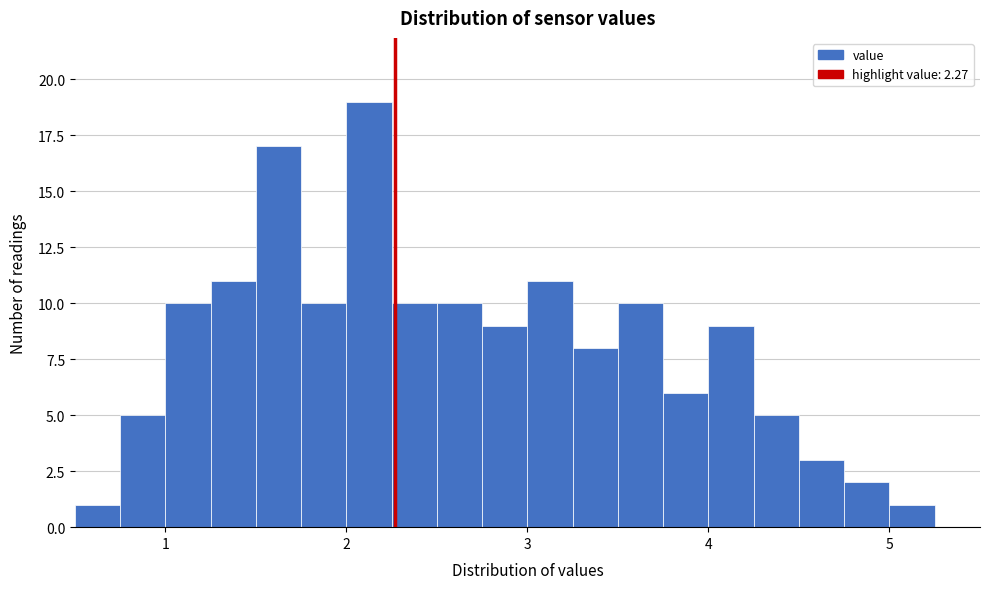

Read against the x-axis, roughly where is the centre of the tallest bar?

2.1